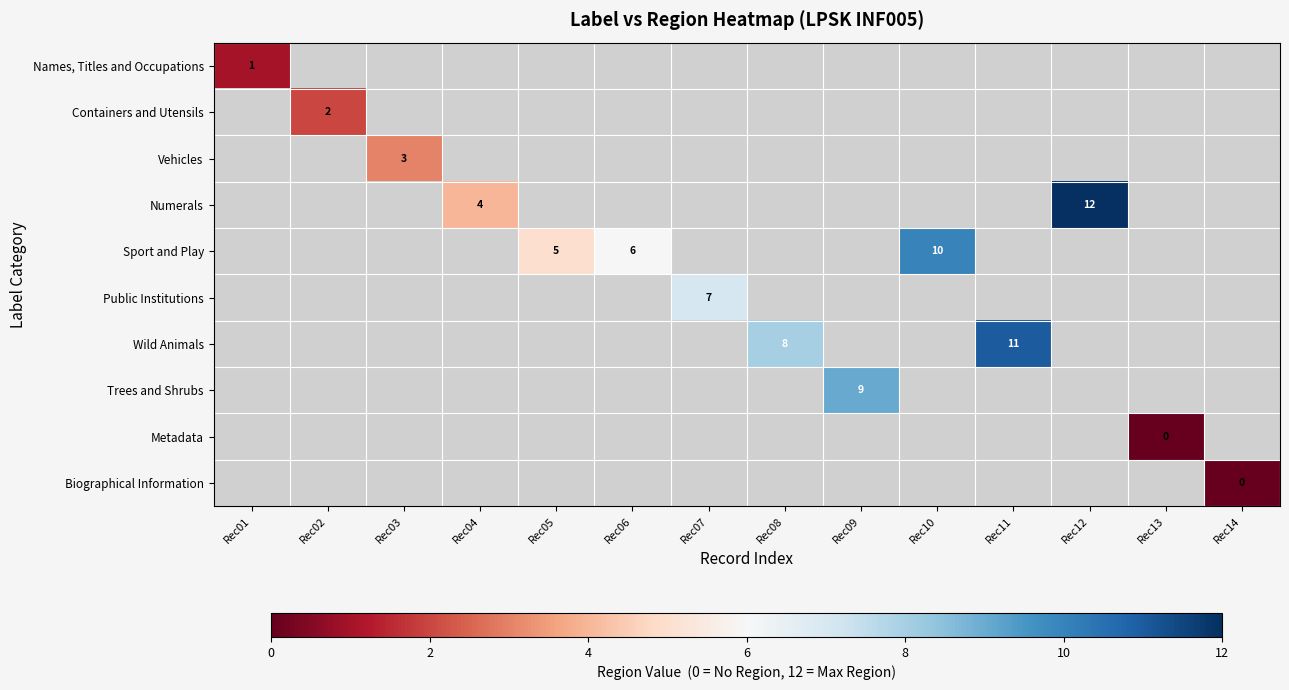

At how many categories does at least one series exceed 1?

11